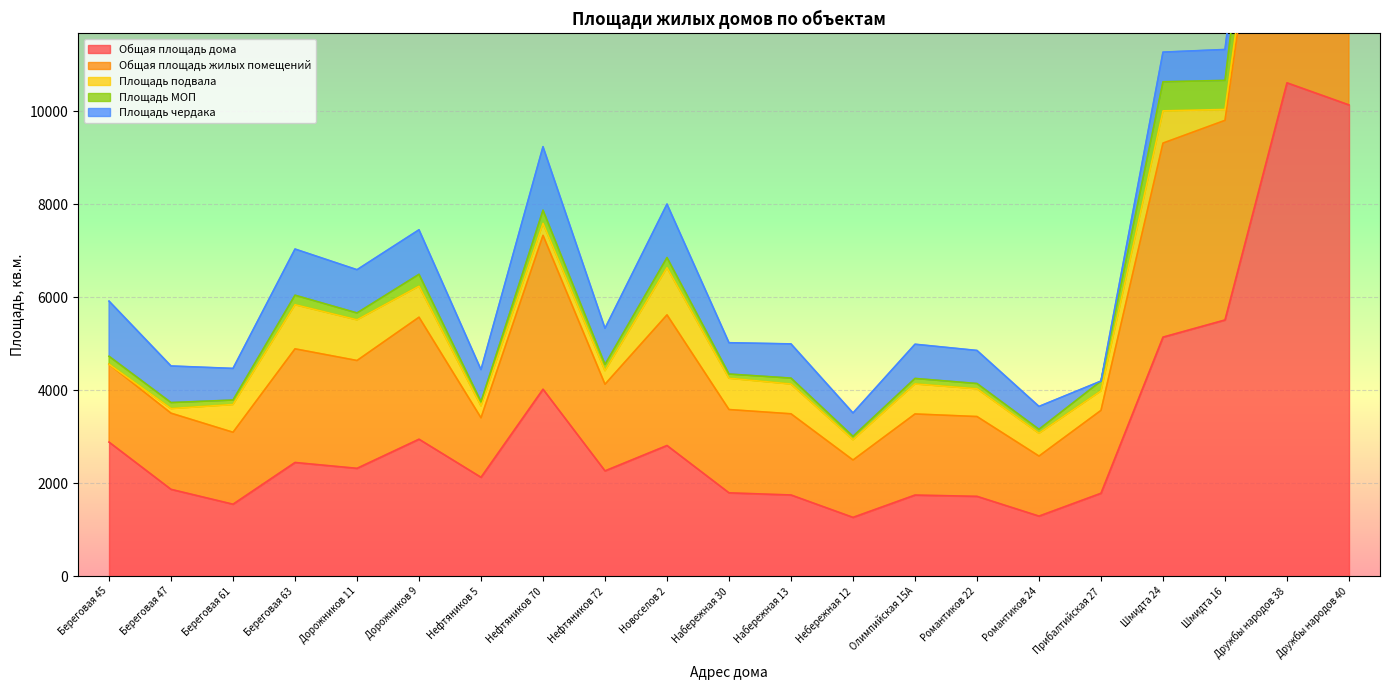

At how many categories does at least one series exceed 12885?

2